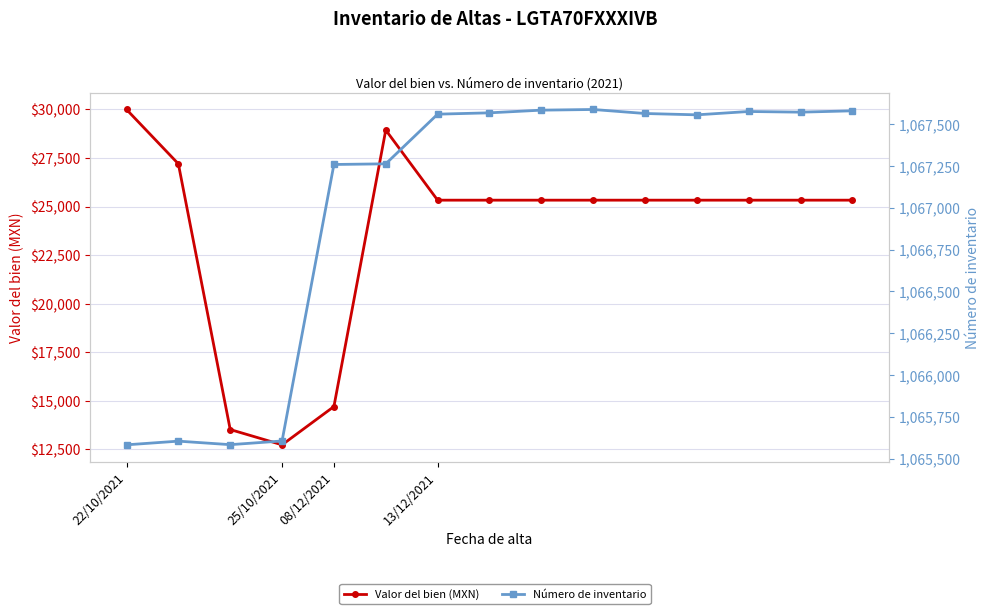

What is the difference between the second highest and minimum values in the Número de inventario series?

2002.0